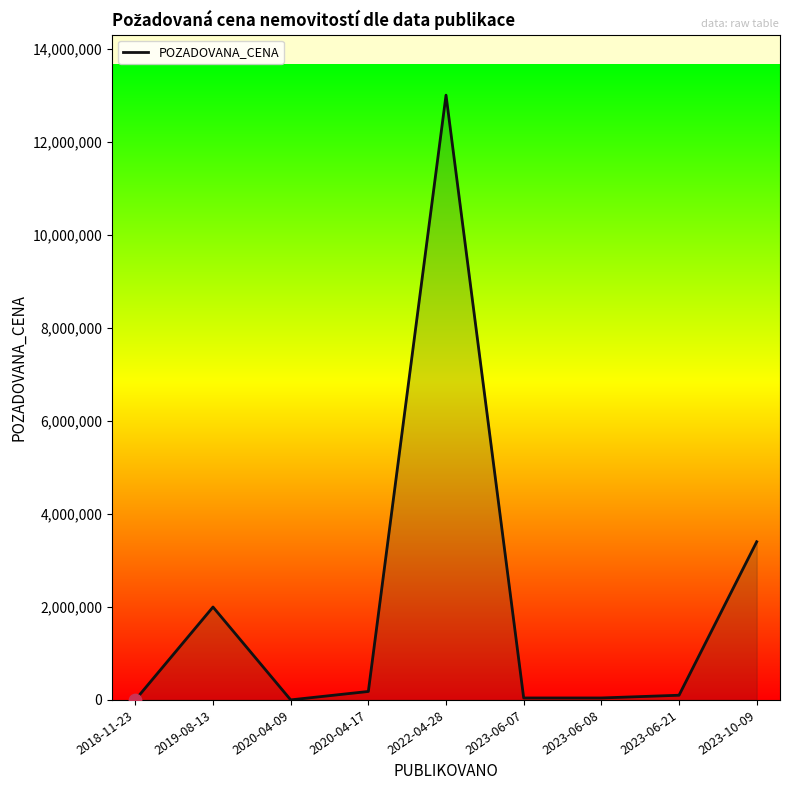

What is the ratio of the value at 2023-06-21 to the value at 2023-06-07?

2.4